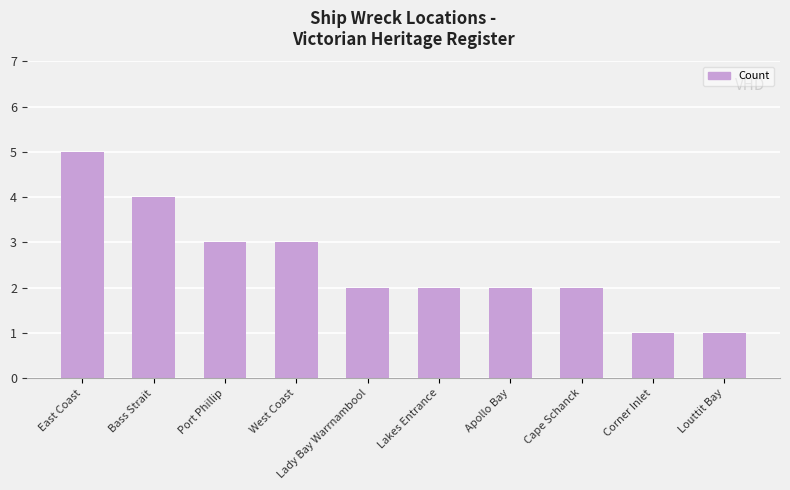

Reading left to right, transcribe all the data shown in this chart.

5	4	3	3	2	2	2	2	1	1